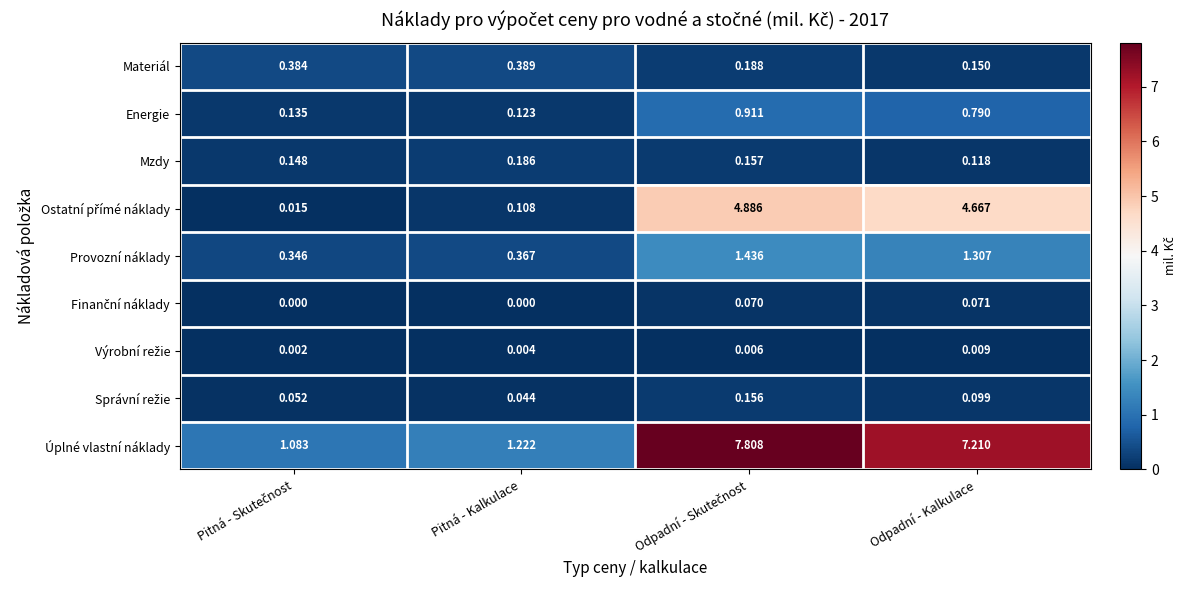

At which label does Materiál reach its peak?

Pitná - Kalkulace